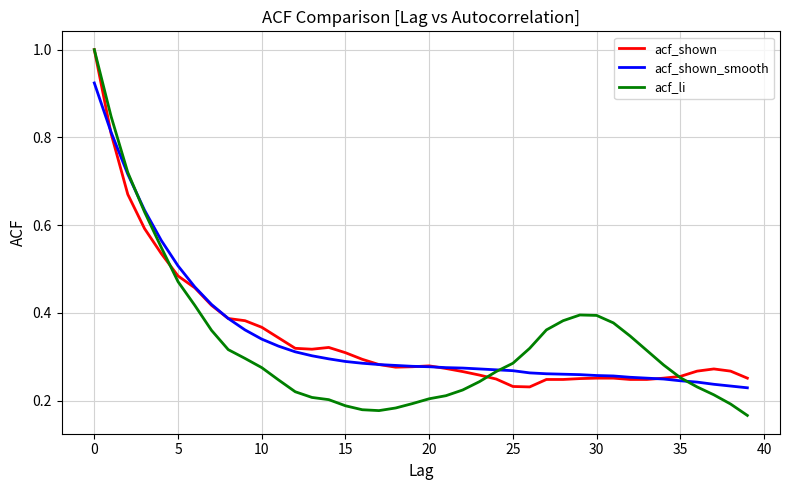

Which series has the widest spread of values?

acf_li